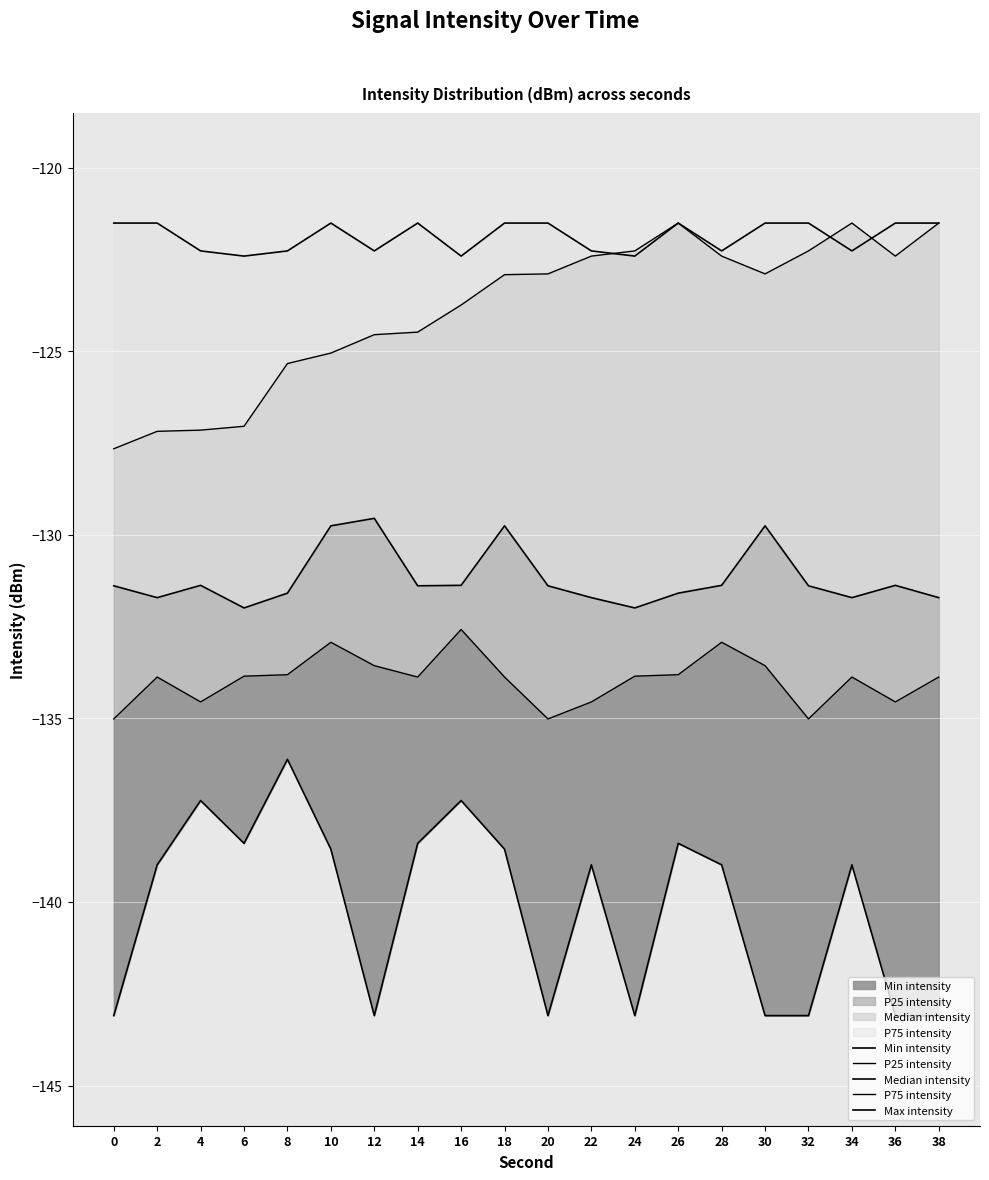

Reading left to right, transcribe all the data shown in this chart.

Min intensity: -143.1	-139.0	-137.2	-138.4	-136.1	-138.6	-143.1	-138.4	-137.2	-138.6	-143.1	-139.0	-143.1	-138.4	-139.0	-143.1	-143.1	-139.0	-143.1	-143.1
P25 intensity: -135.0	-133.9	-134.5	-133.8	-133.8	-132.9	-133.6	-133.9	-132.6	-133.9	-135.0	-134.5	-133.8	-133.8	-132.9	-133.6	-135.0	-133.9	-134.5	-133.9
Median intensity: -131.4	-131.7	-131.4	-132.0	-131.6	-129.8	-129.5	-131.4	-131.4	-129.8	-131.4	-131.7	-132.0	-131.6	-131.4	-129.8	-131.4	-131.7	-131.4	-131.7
P75 intensity: -127.7	-127.2	-127.1	-127.0	-125.3	-125.0	-124.5	-124.5	-123.7	-122.9	-122.9	-122.4	-122.3	-121.5	-122.4	-122.9	-122.3	-121.5	-122.4	-121.5
Max intensity: -121.5	-121.5	-122.3	-122.4	-122.3	-121.5	-122.3	-121.5	-122.4	-121.5	-121.5	-122.3	-122.4	-121.5	-122.3	-121.5	-121.5	-122.3	-121.5	-121.5